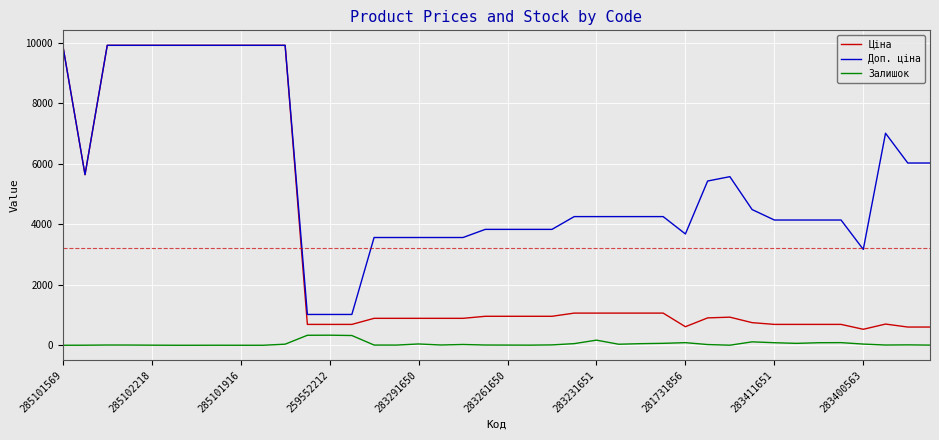

In Залишок, how many points are higher than both neighbors (excluding endpoints)?

10